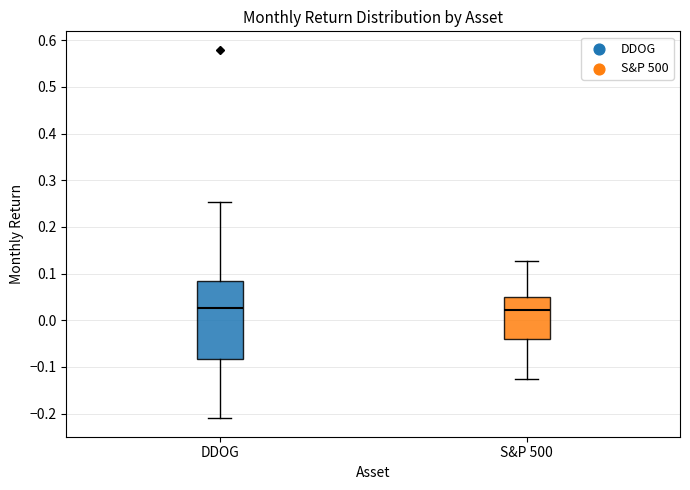

Reading left to right, read every box against the y-axis: the position of its median line, the range the box covers, and the ends of its whiskers. The values are not printed on the chart, so give them approximately, as read against the axis.

DDOG: median 0.03, box -0.08 to 0.08, whiskers -0.21 to 0.25
S&P 500: median 0.02, box -0.04 to 0.05, whiskers -0.13 to 0.13